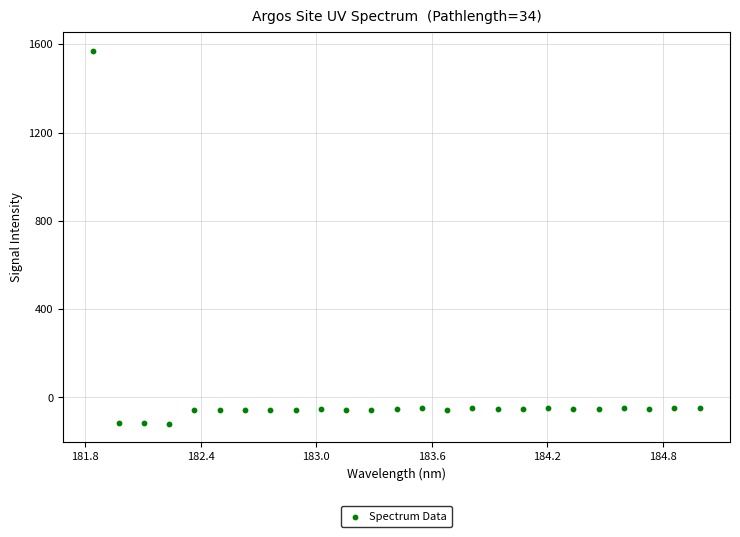

What is the range of Y values (max minus min)?

1689.6